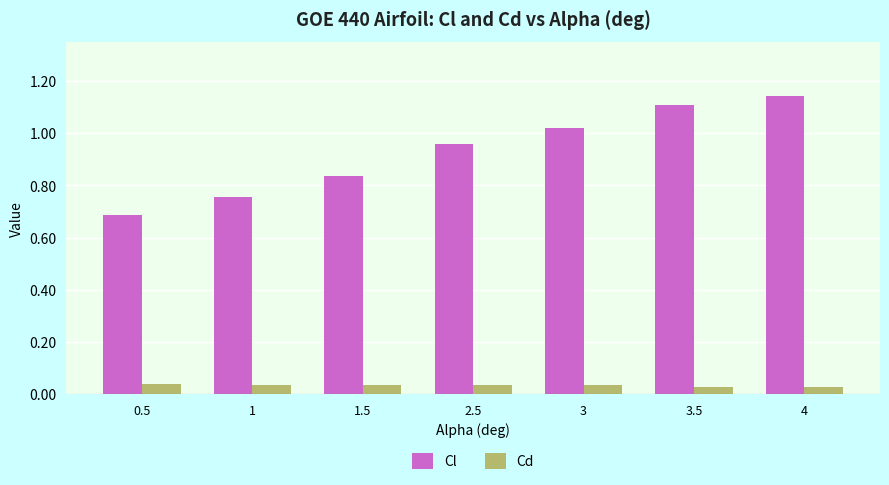

Which series changed the most between 0.5 and 3.5?

Cl